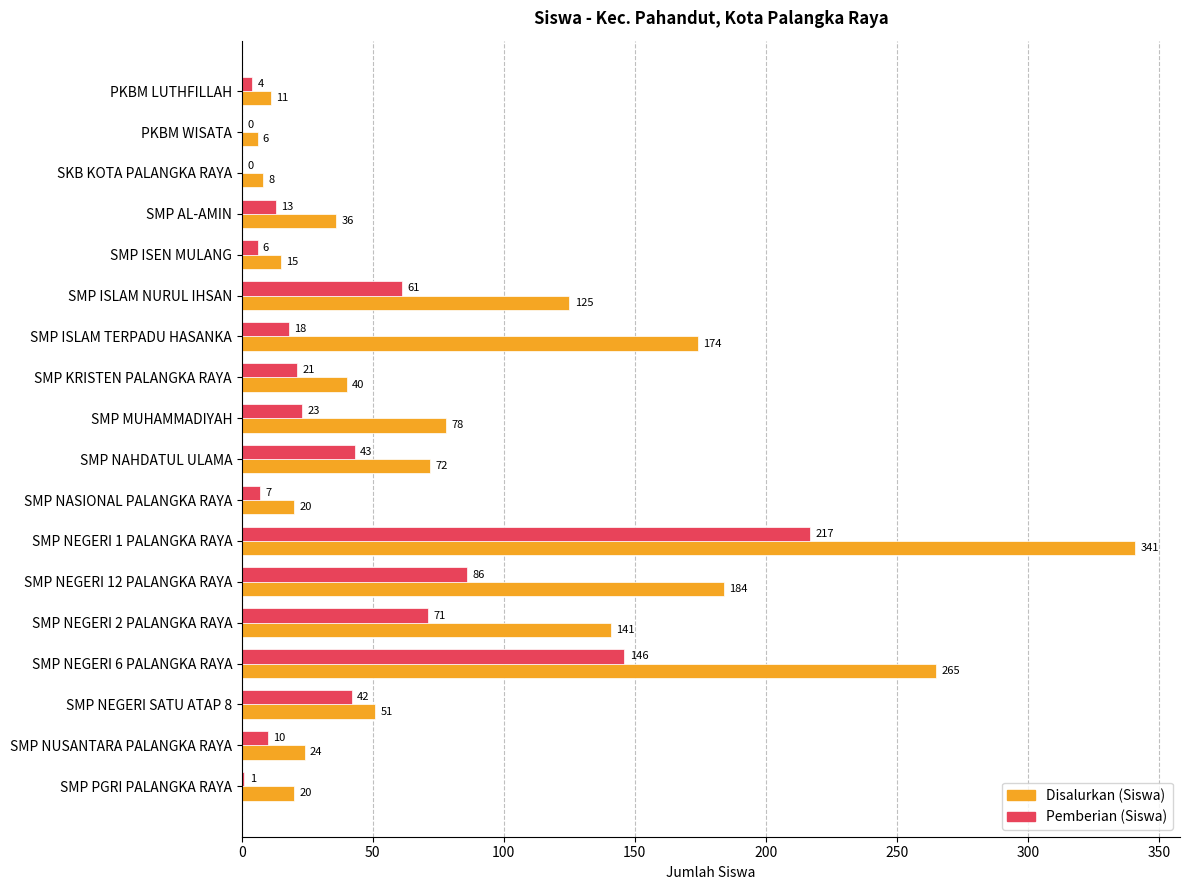

At which category is the sum across all series the highest?

SMP NEGERI 1 PALANGKA RAYA